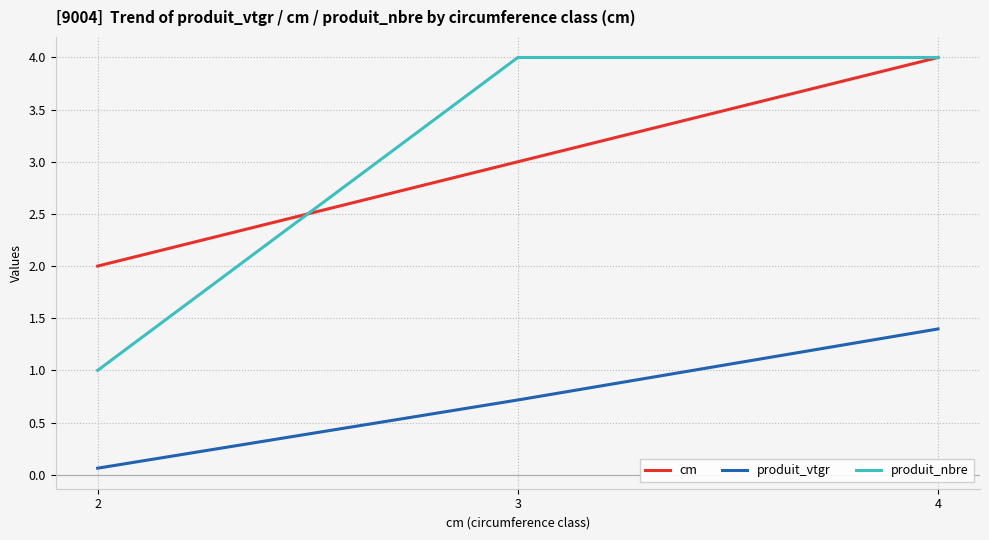

What is the average value of the produit_vtgr series?

0.7